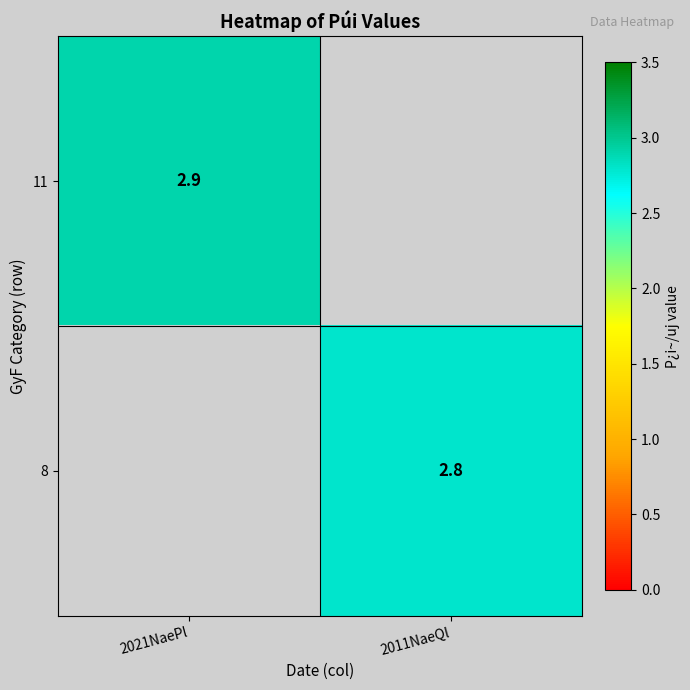

Is the value of 8 at 2011NaeQl greater than the value of 11 at 2021NaePl?

No